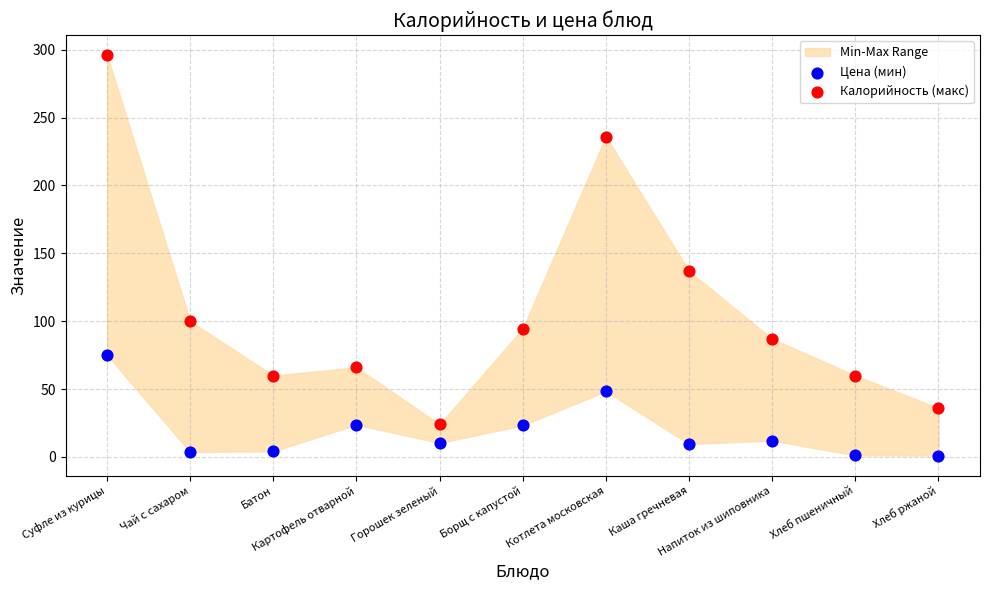

Which series contains the highest Y value?

Калорийность (макс)